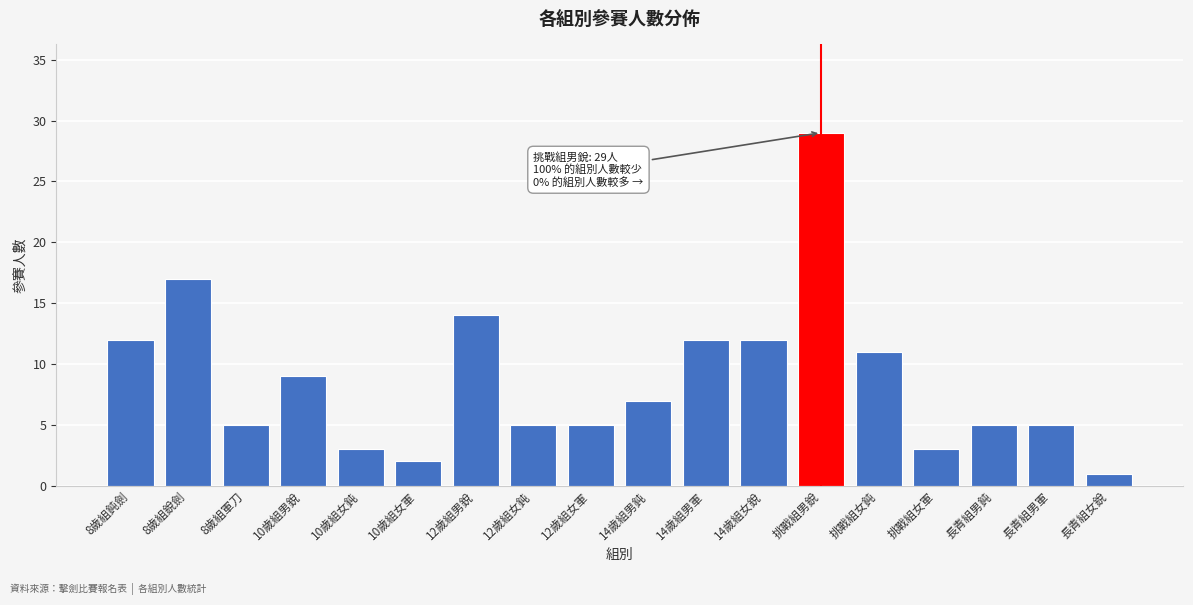

Reading right to left, list all the values displayed in this chart.

1	5	5	3	11	29	12	12	7	5	5	14	2	3	9	5	17	12